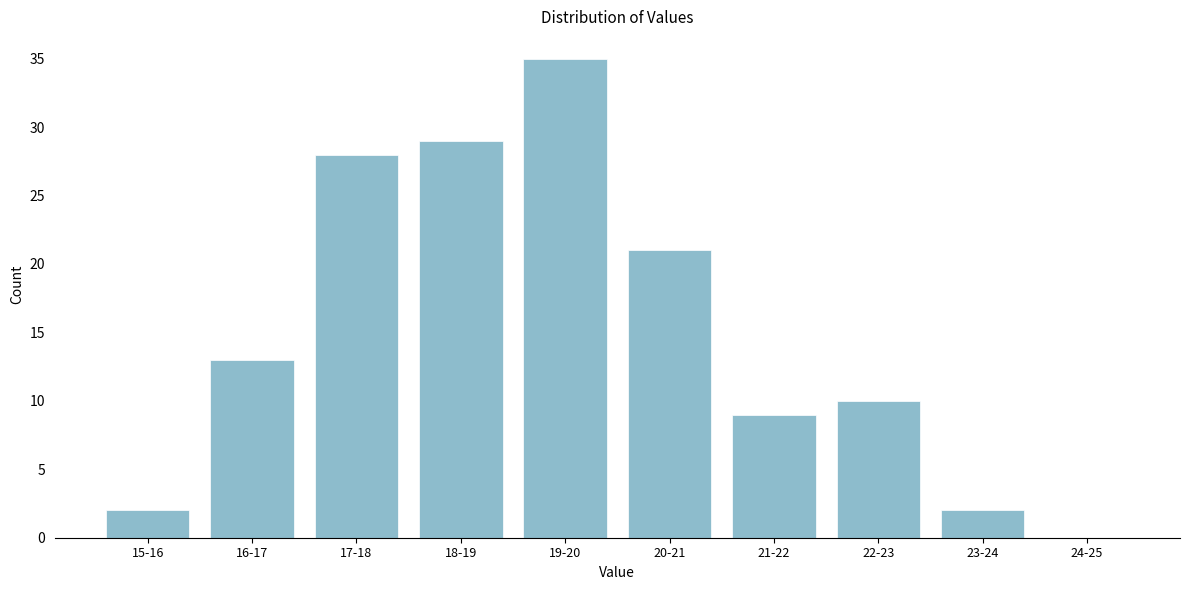

Reading left to right, transcribe all the data shown in this chart.

15-16=2	16-17=13	17-18=28	18-19=29	19-20=35	20-21=21	21-22=9	22-23=10	23-24=2	24-25=0